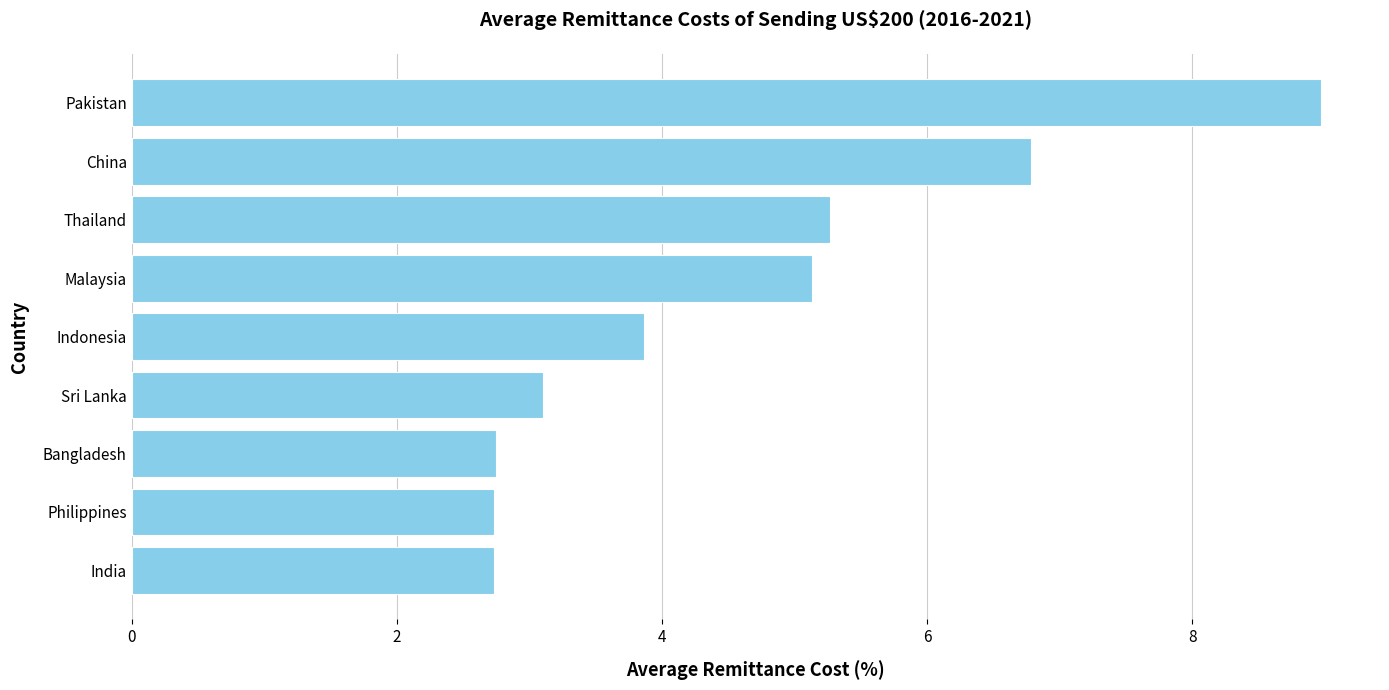

The value at Pakistan is 3.7. True or false?

False